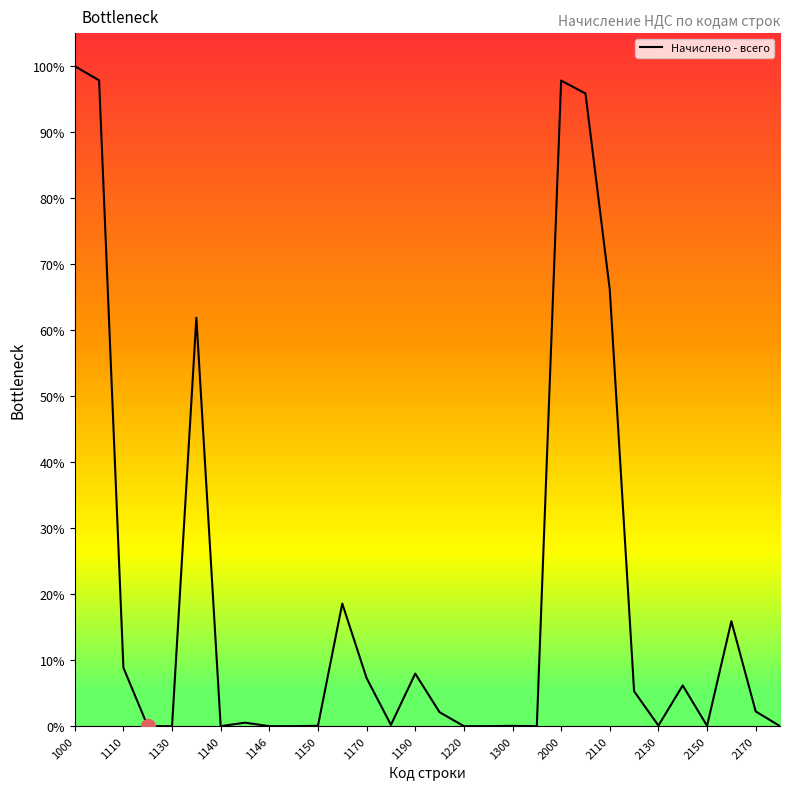

What is the difference between the maximum and minimum values?

100.0